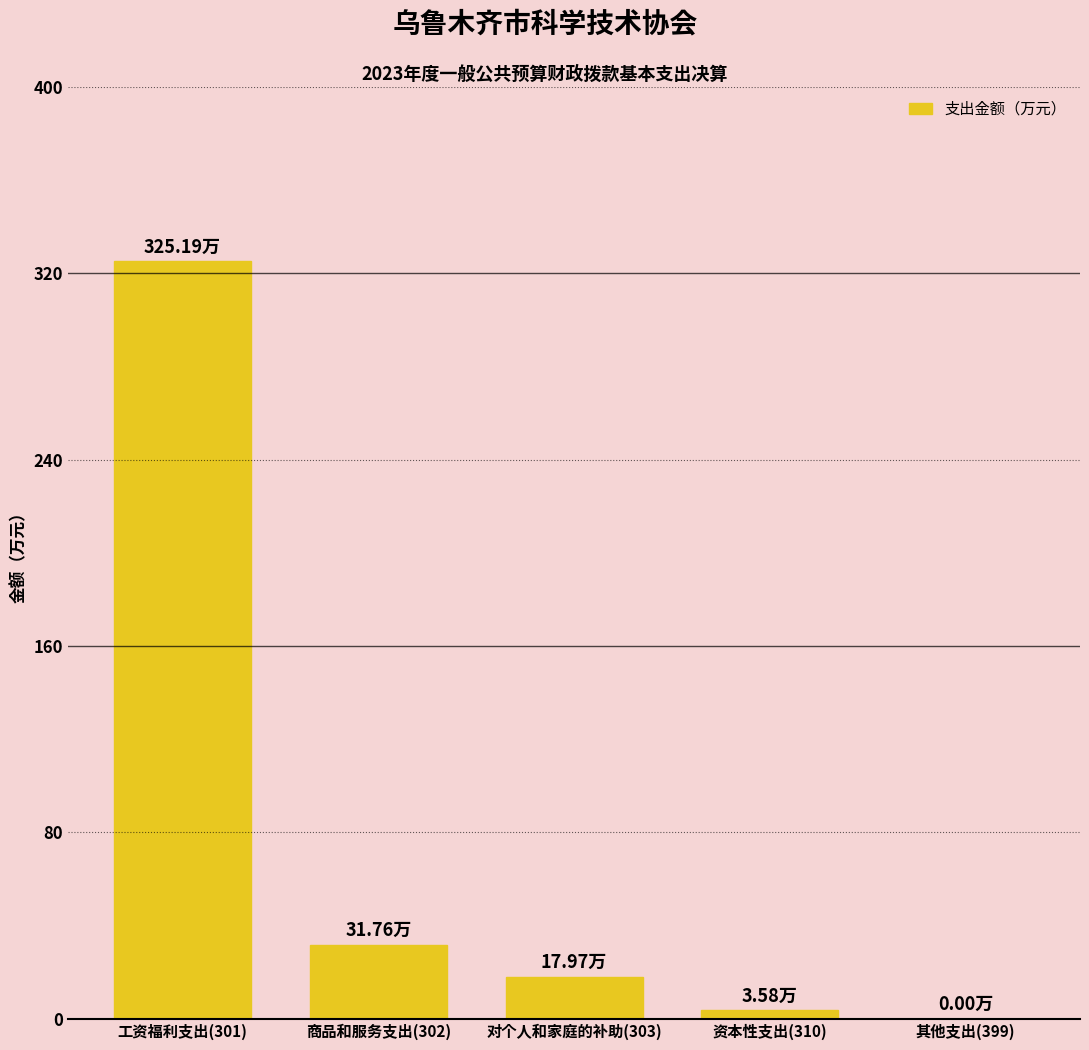

The value at 工资福利支出(301) is 524.3. True or false?

False